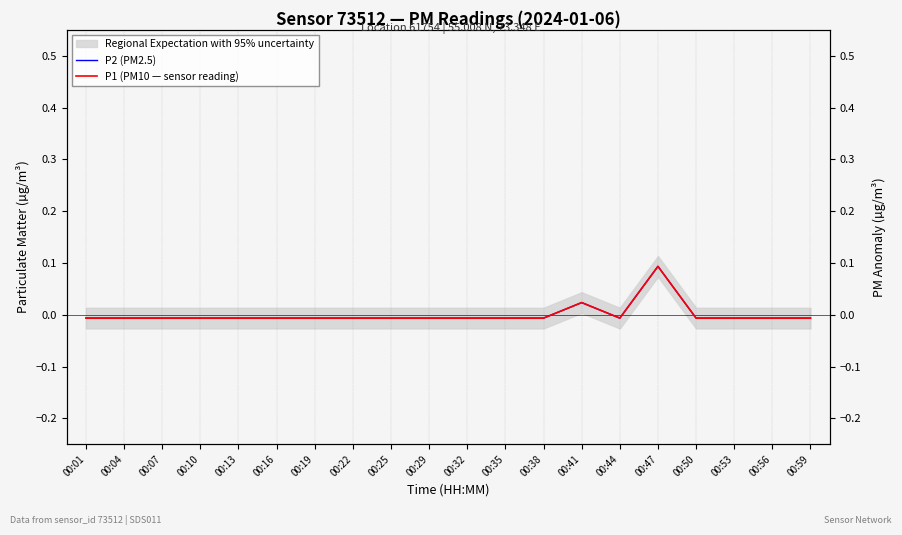

What is the maximum value shown in the chart?

0.1